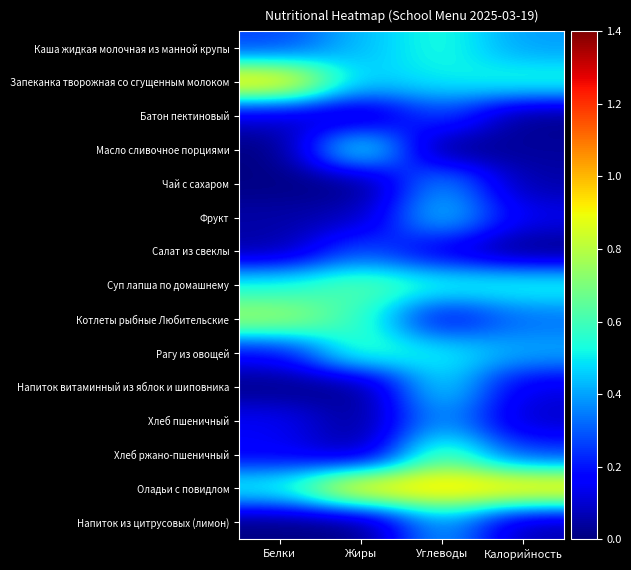

How many categories are shown in the chart?

4